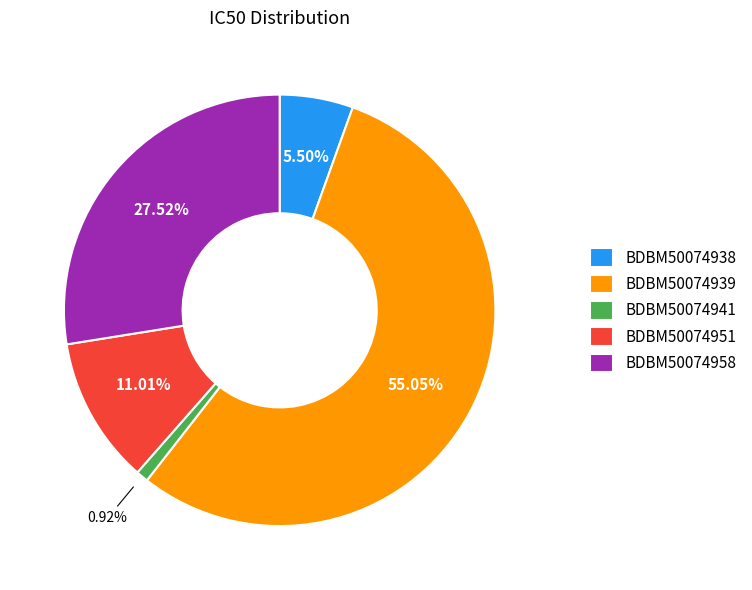

Which slice is the largest?

BDBM50074939